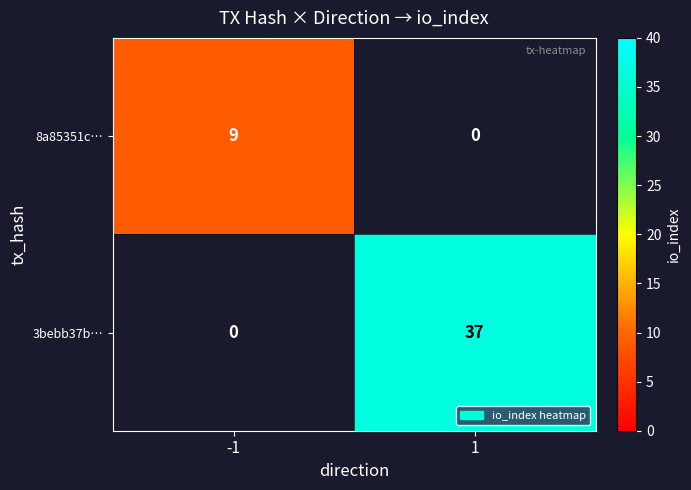

Between 1 and -1, which is larger?

-1